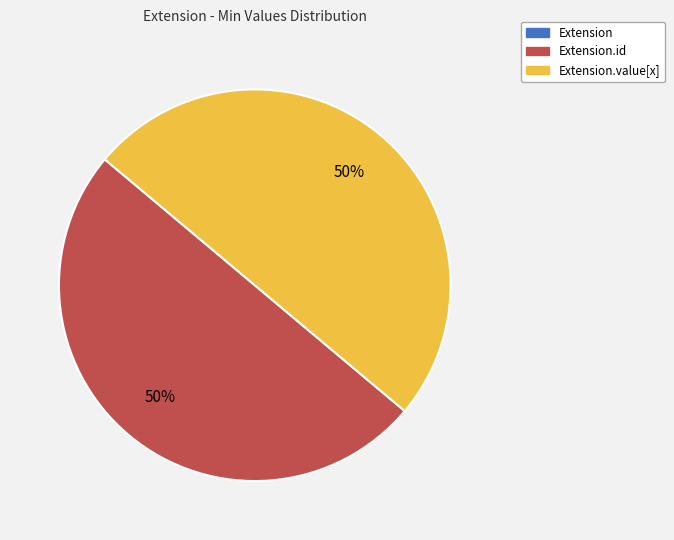

To the nearest percent, what is the difference between the largest and smallest slice percentages?

50%